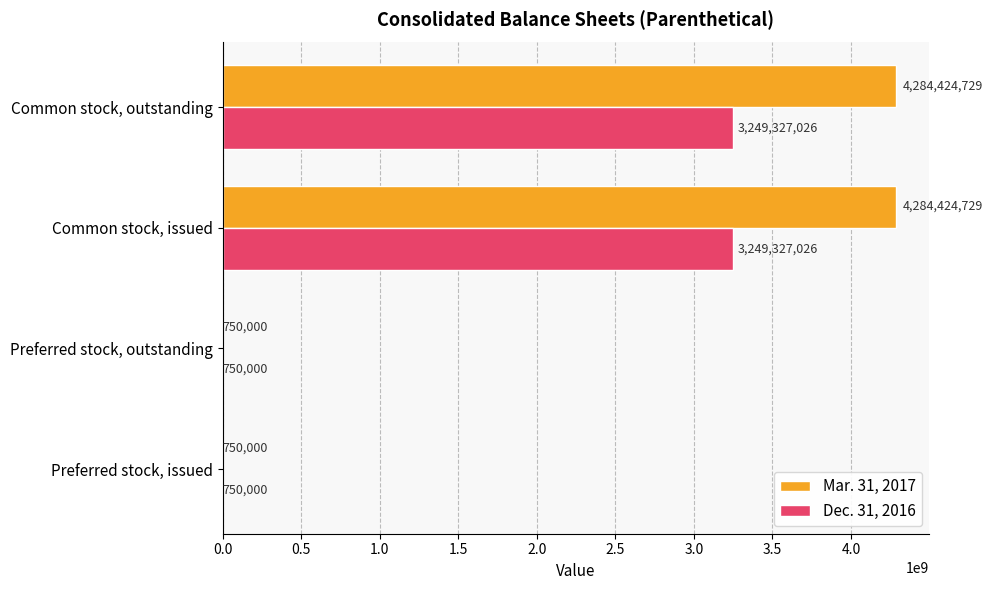

What is the sum of all Dec. 31, 2016 values?

6500154052